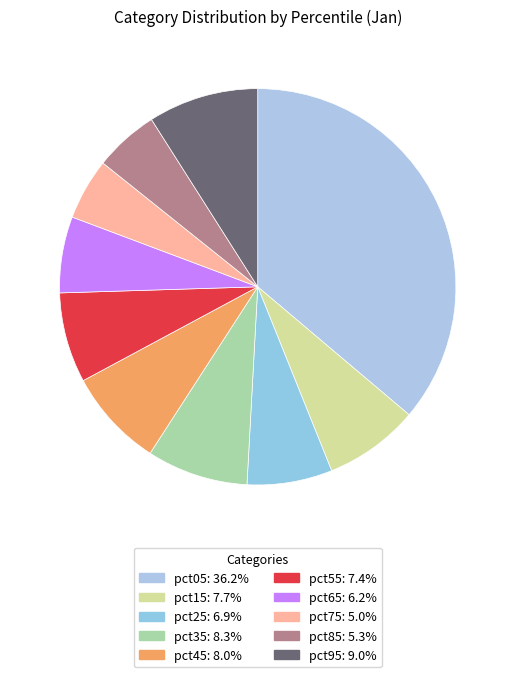

What percentage is NOT represented by pct35?

91.7%